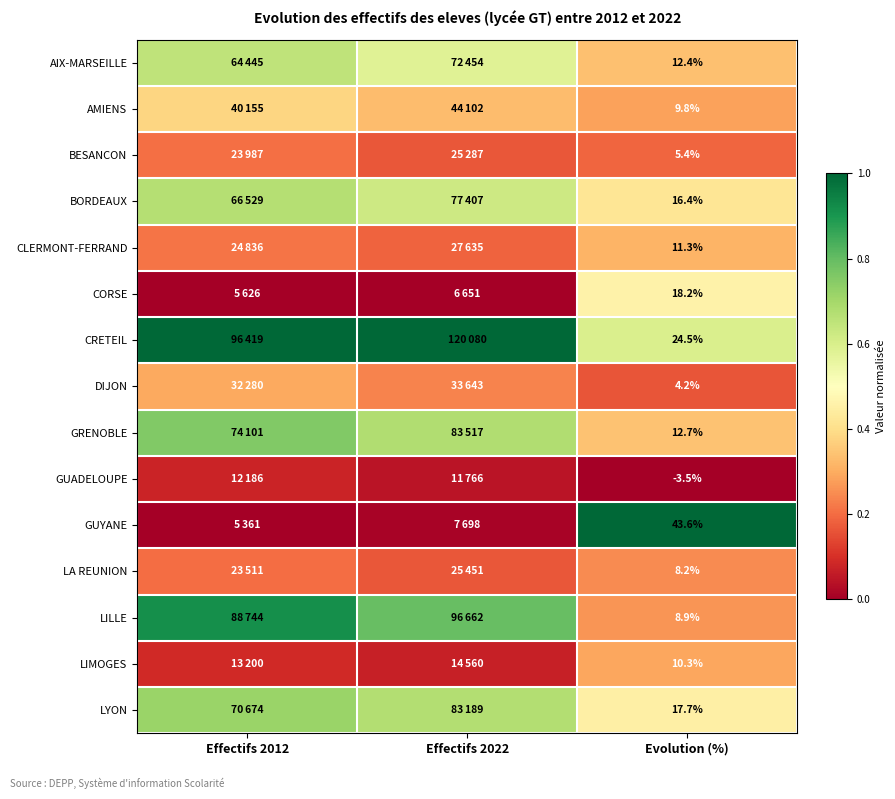

Which series has the largest total across all categories?

CRETEIL